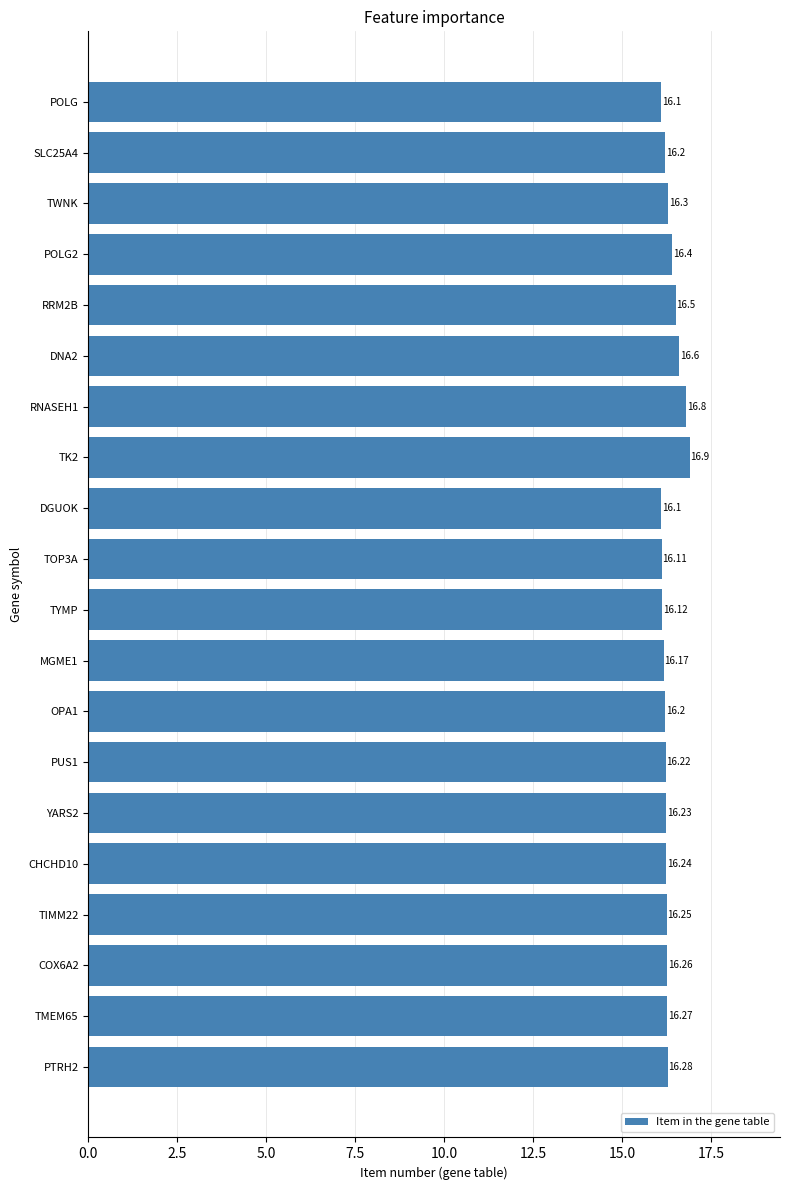

How many values are between 16 and 17?

20